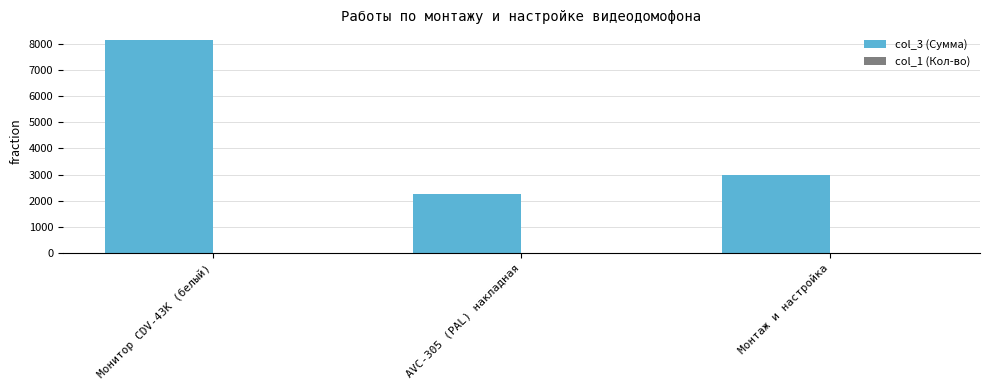

Between AVC-305 (PAL) накладная and Монтаж и настройка, which series saw the biggest shift?

col_3 (Сумма)